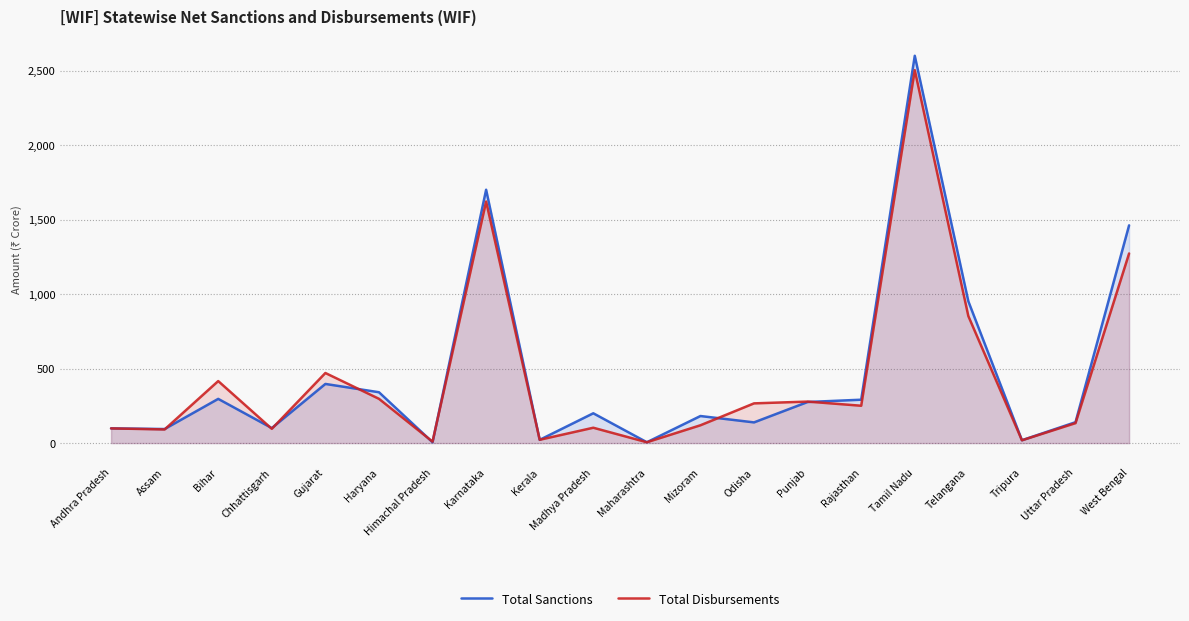

How many intersections are there between Total Sanctions and Total Disbursements?

10